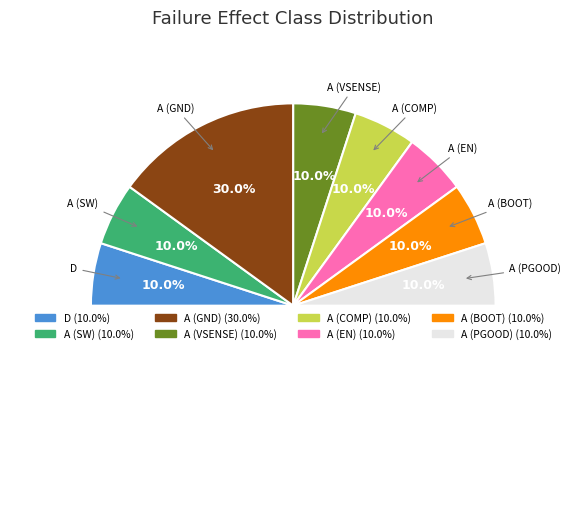

What percentage is NOT represented by A (SW)?

90.0%